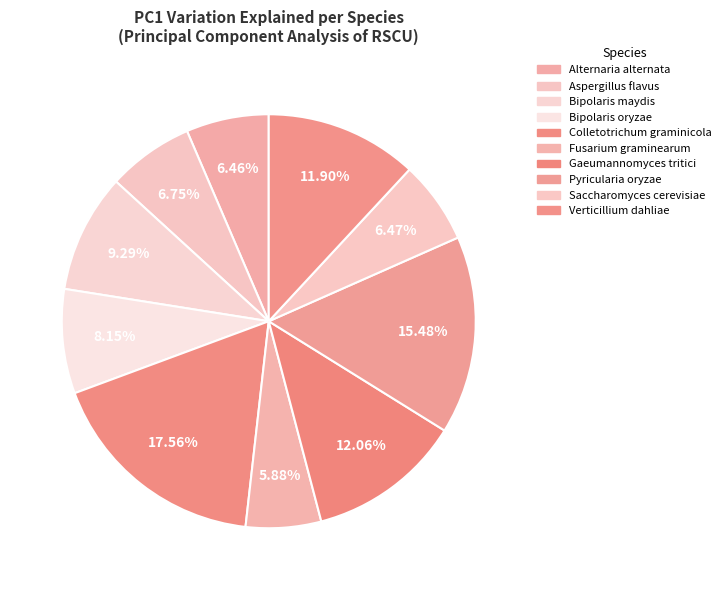

How many slices are in this pie chart?

10